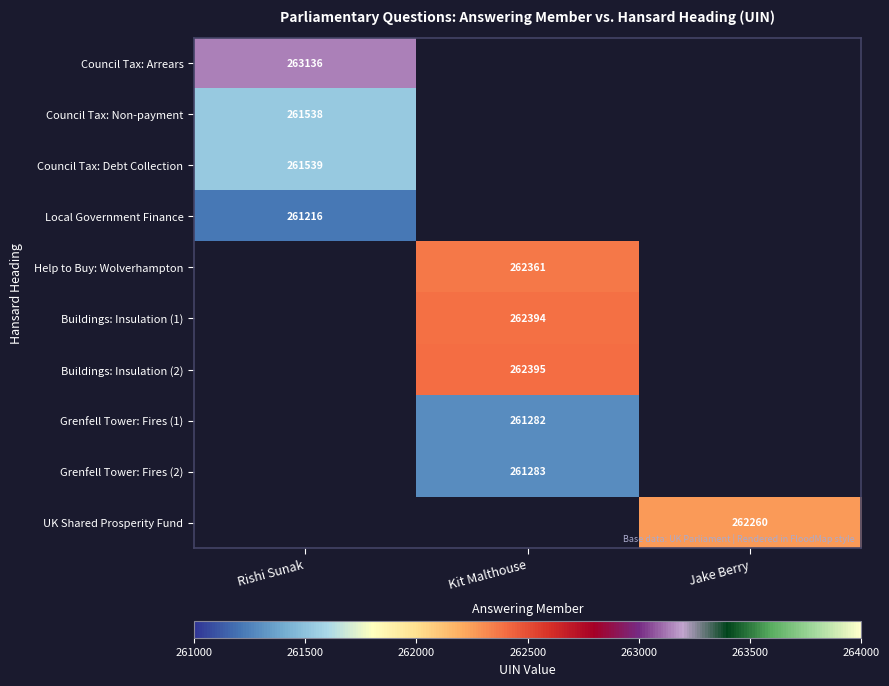

At how many categories does at least one series exceed 261505?

3